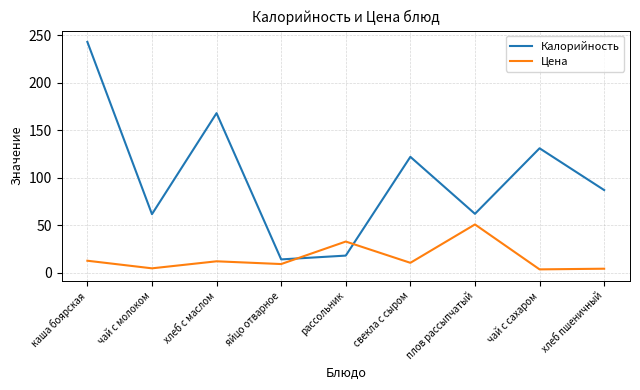

What position from the left is свекла с сыром?

6